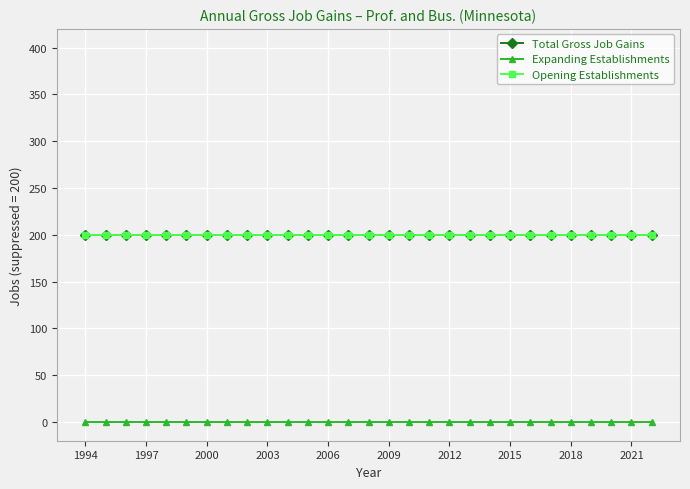

Where is Expanding Establishments nearest to the value 0?

1994